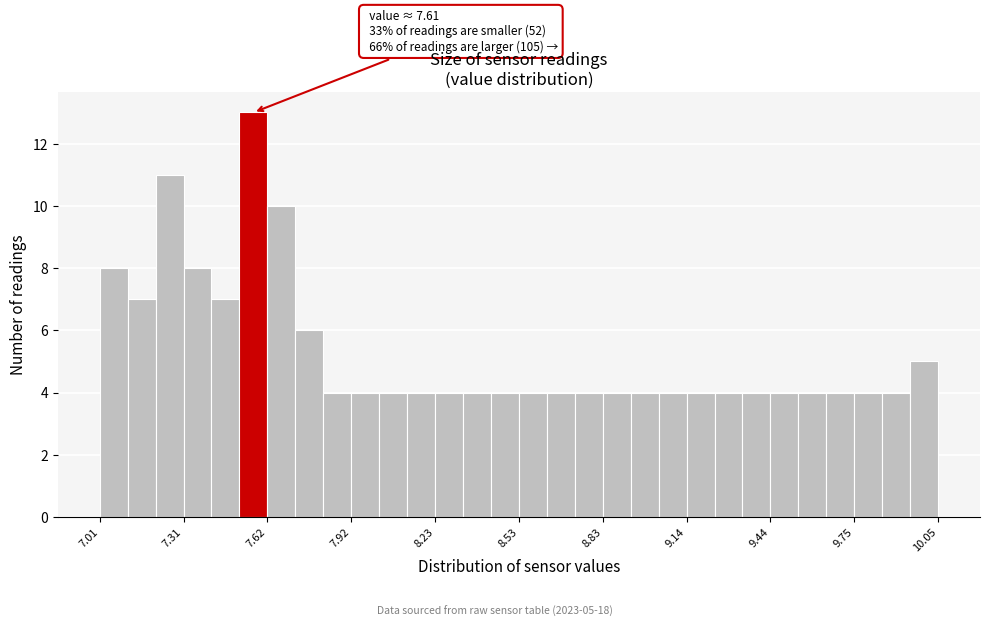

Around what value on the x-axis is the tallest bar? Give the approximate position of its centre, as read against the axis.

7.55